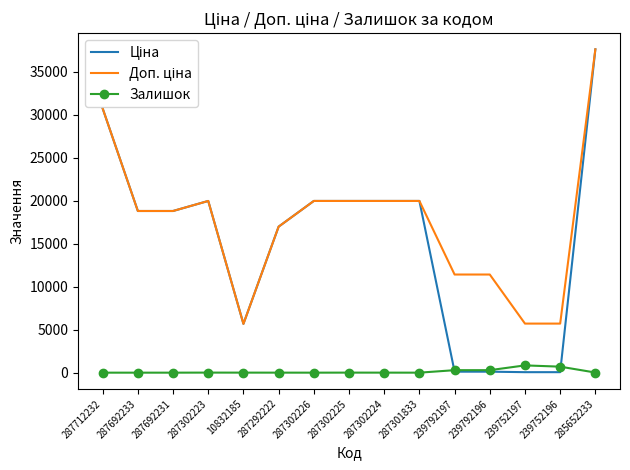

What is the greatest value displayed?

37593.6